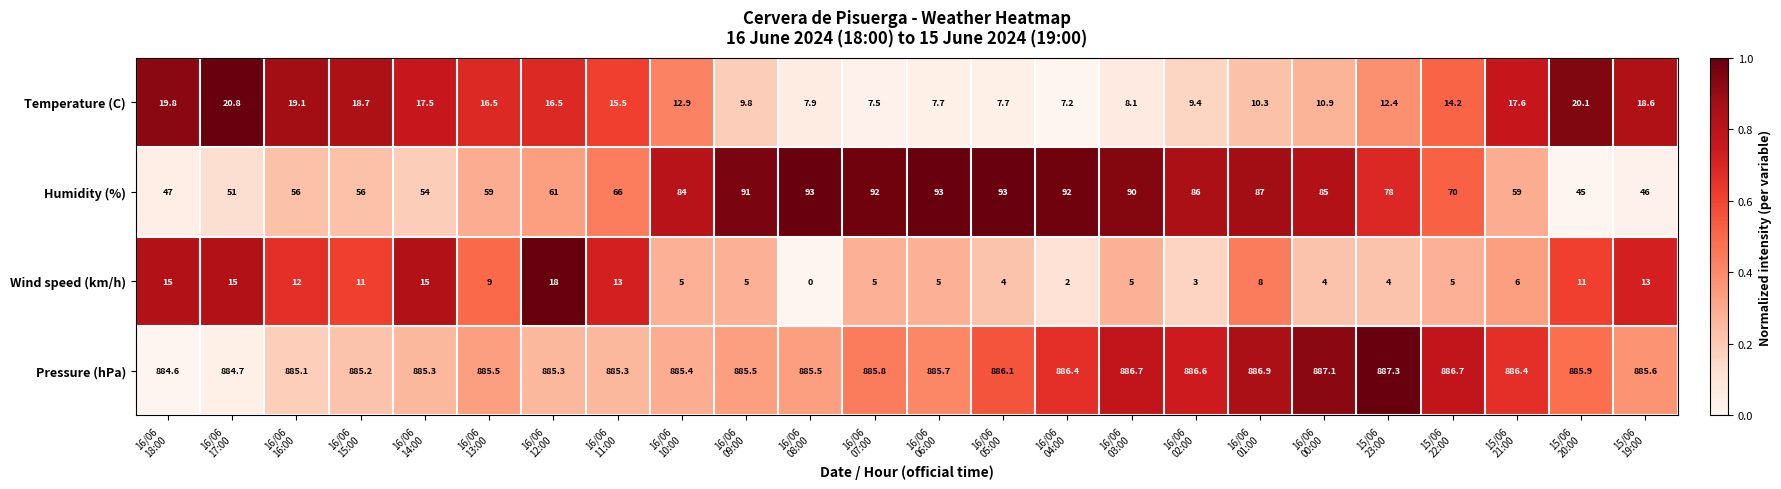

Rank the series at 16/06
18:00 from highest to lowest value.

Pressure (hPa), Humidity (%), Temperature (C), Wind speed (km/h)